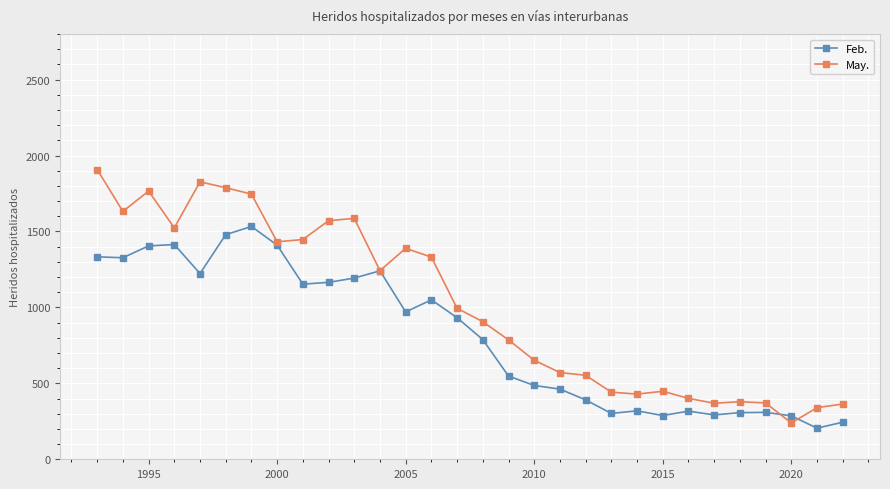

What is the sum of all May. values?

30433